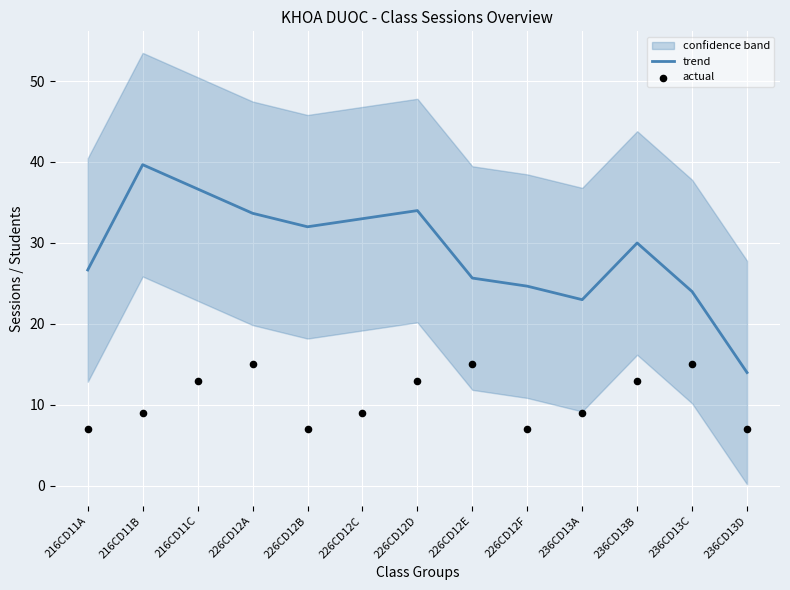

Is the value of actual at 226CD12E greater than the value of trend at 216CD11A?

No